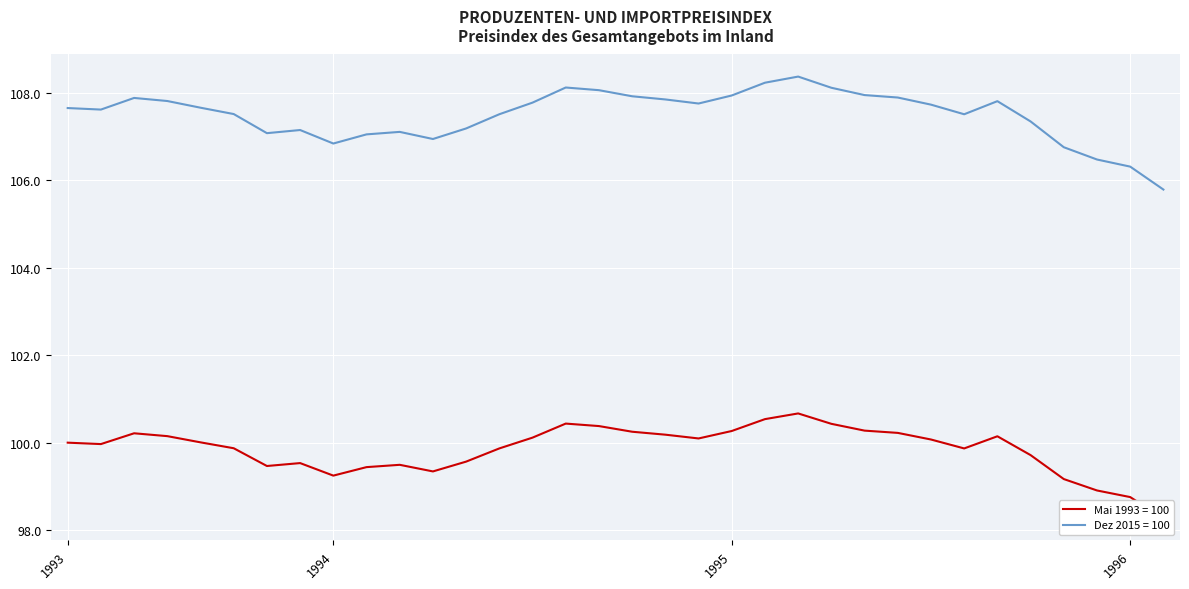

True or false: Mai 1993 = 100 has a value of 100.5 at 1995-02.

True